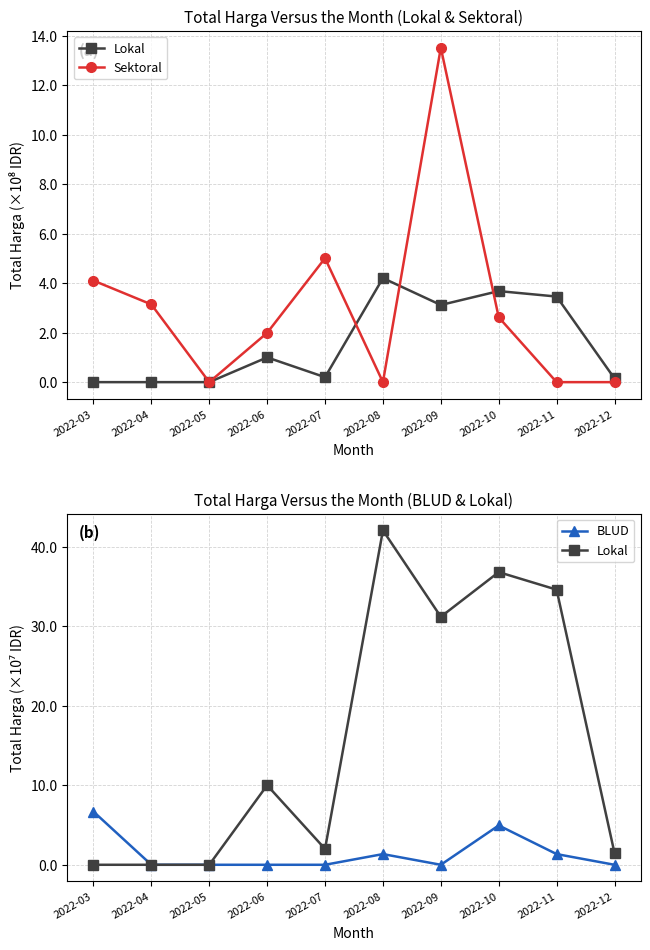

How many values in the BLUD series exceed 0?

4